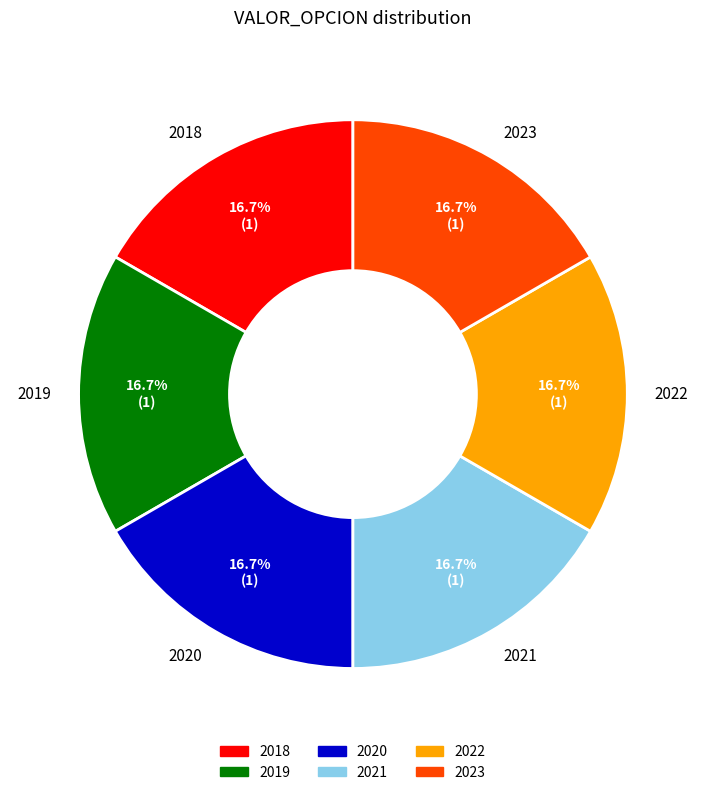

What is the total percentage of 2023 and 2019?

33.3%